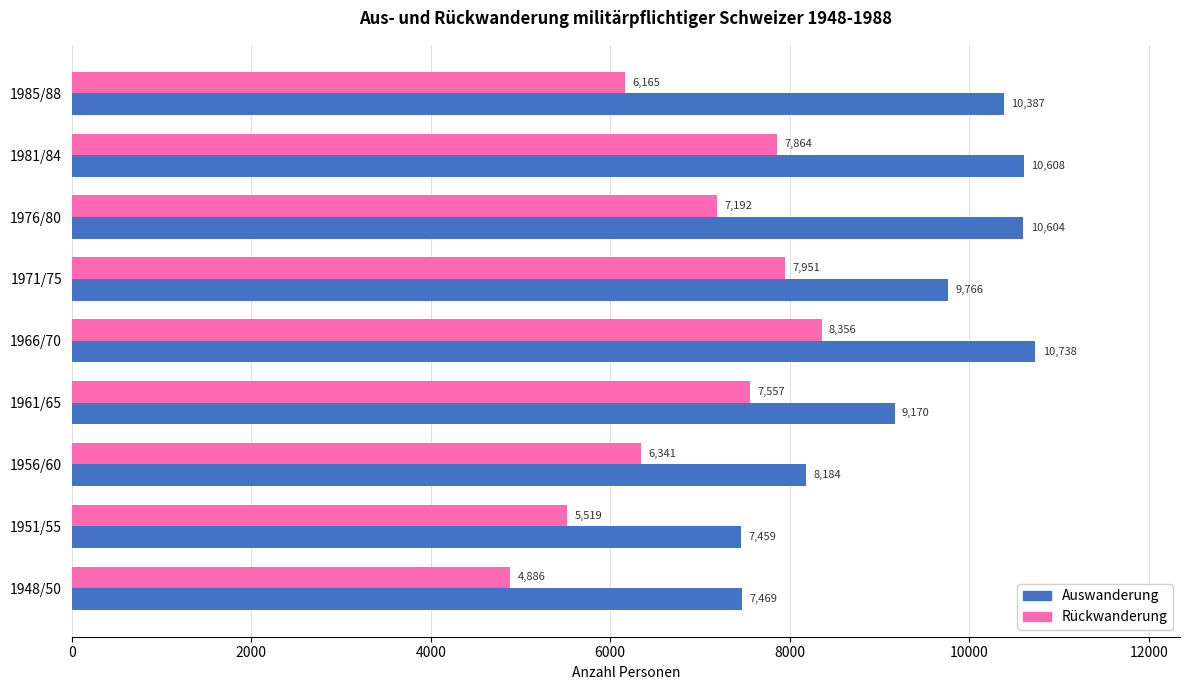

What are all the series names shown in the legend?

Auswanderung, Rückwanderung